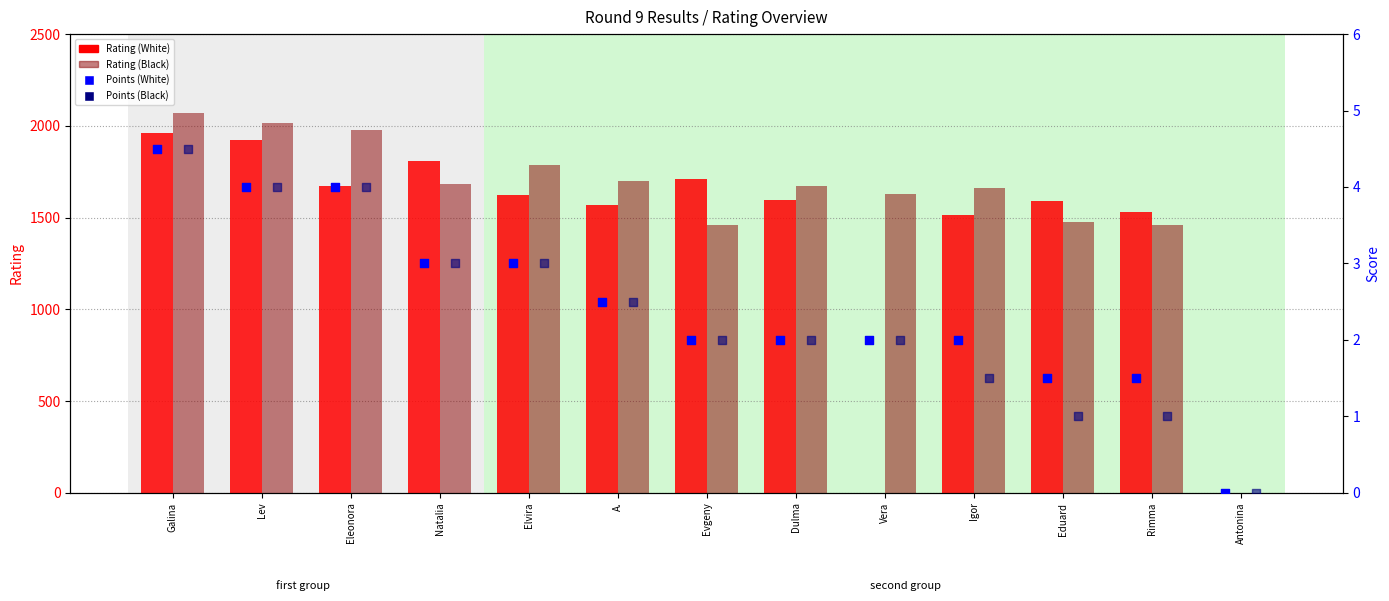

Which series has the widest spread of Y values?

Rating (Black)